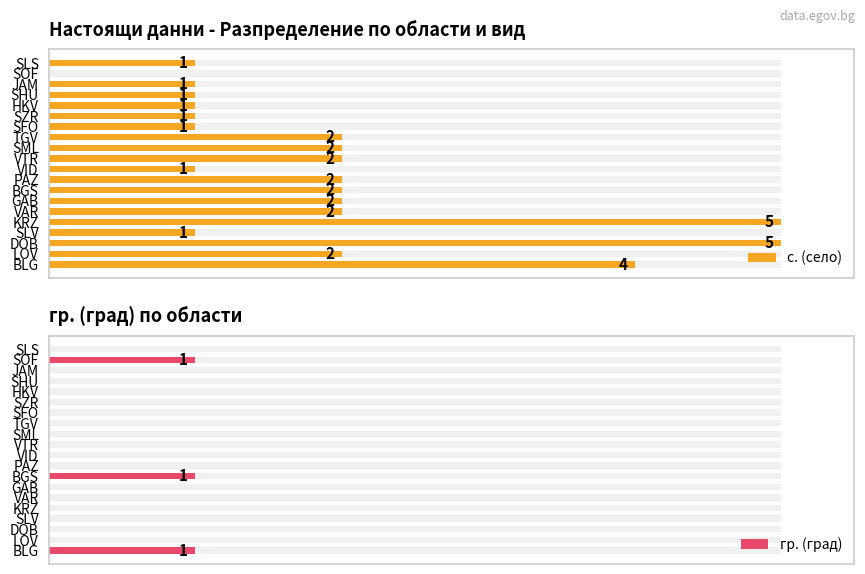

Rank the series at HKV from lowest to highest value.

гр. (град), с. (село)